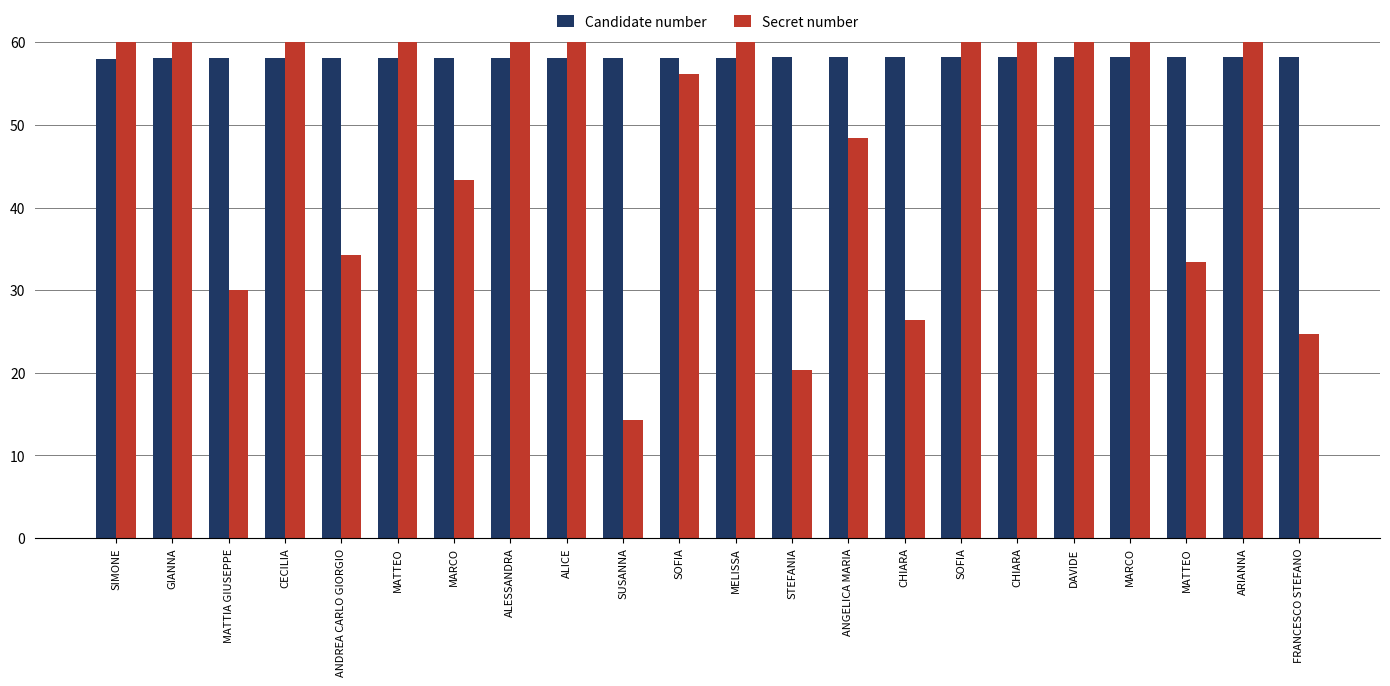

Reading left to right, extract all data points from this chart.

Candidate number: SIMONE=58.0	GIANNA=58.0	MATTIA GIUSEPPE=58.0	CECILIA=58.1	ANDREA CARLO GIORGIO=58.1	MATTEO=58.1	MARCO=58.1	ALESSANDRA=58.1	ALICE=58.1	SUSANNA=58.1	SOFIA=58.1	MELISSA=58.1	STEFANIA=58.2	ANGELICA MARIA=58.2	CHIARA=58.2	SOFIA=58.2	CHIARA=58.2	DAVIDE=58.2	MARCO=58.2	MATTEO=58.2	ARIANNA=58.2	FRANCESCO STEFANO=58.3
Secret number: SIMONE=105.7	GIANNA=83.6	MATTIA GIUSEPPE=30.0	CECILIA=79.3	ANDREA CARLO GIORGIO=34.3	MATTEO=98.1	MARCO=43.4	ALESSANDRA=103.5	ALICE=86.1	SUSANNA=14.3	SOFIA=56.1	MELISSA=99.6	STEFANIA=20.4	ANGELICA MARIA=48.4	CHIARA=26.3	SOFIA=86.6	CHIARA=107.1	DAVIDE=90.6	MARCO=62.5	MATTEO=33.4	ARIANNA=105.2	FRANCESCO STEFANO=24.7